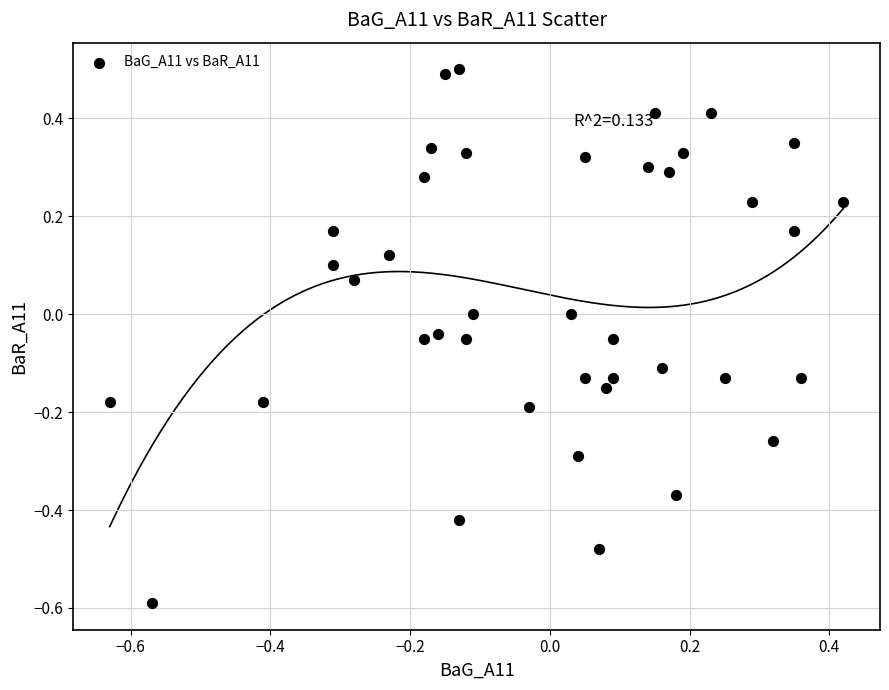

What is the range of Y values (max minus min)?

1.1